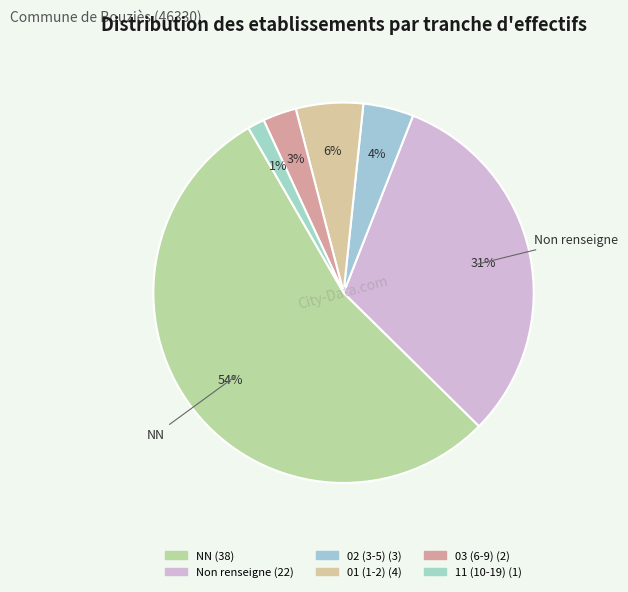

Which category has the smallest portion of the pie?

11